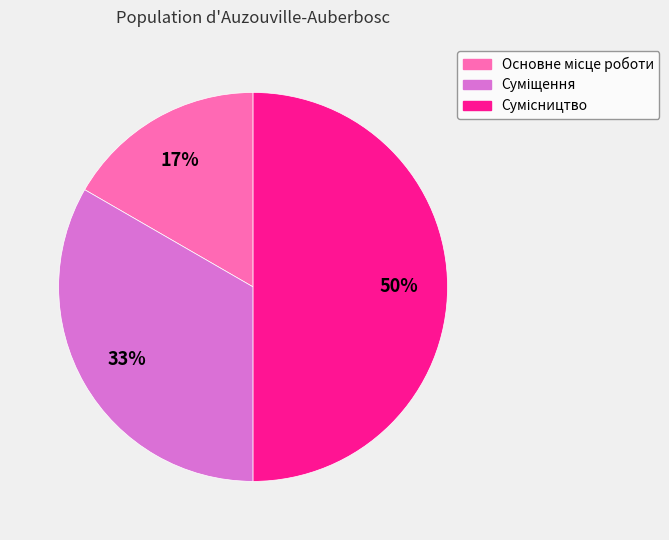

To the nearest percent, what is the average slice percentage?

33%